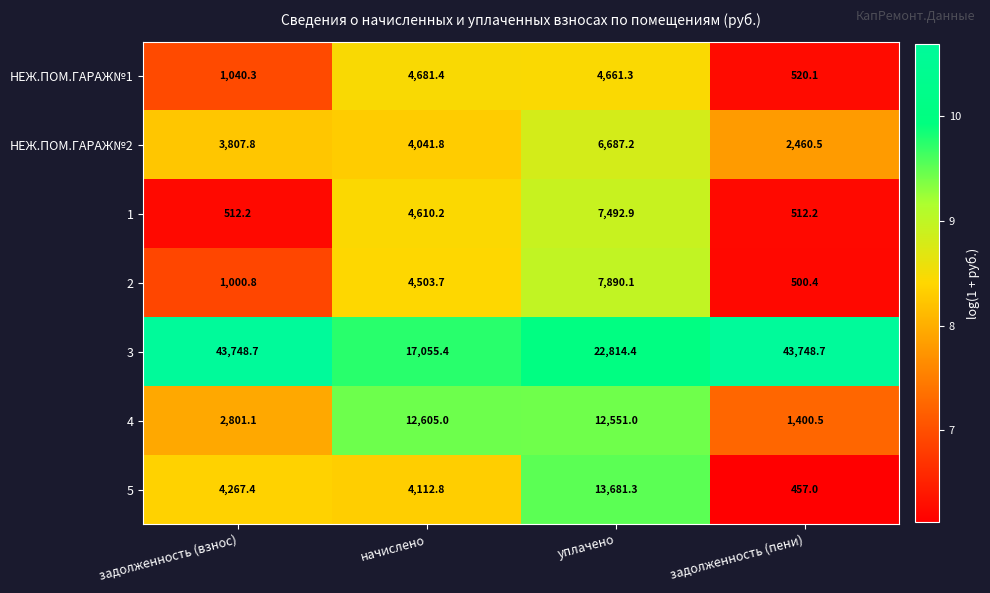

What is the smallest value displayed?

457.0